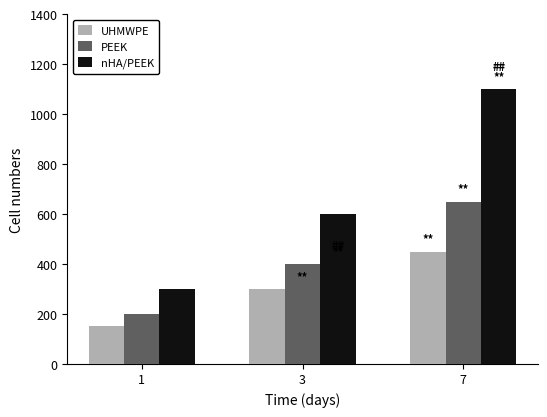

Between 1 and 7, which series saw the biggest shift?

nHA/PEEK